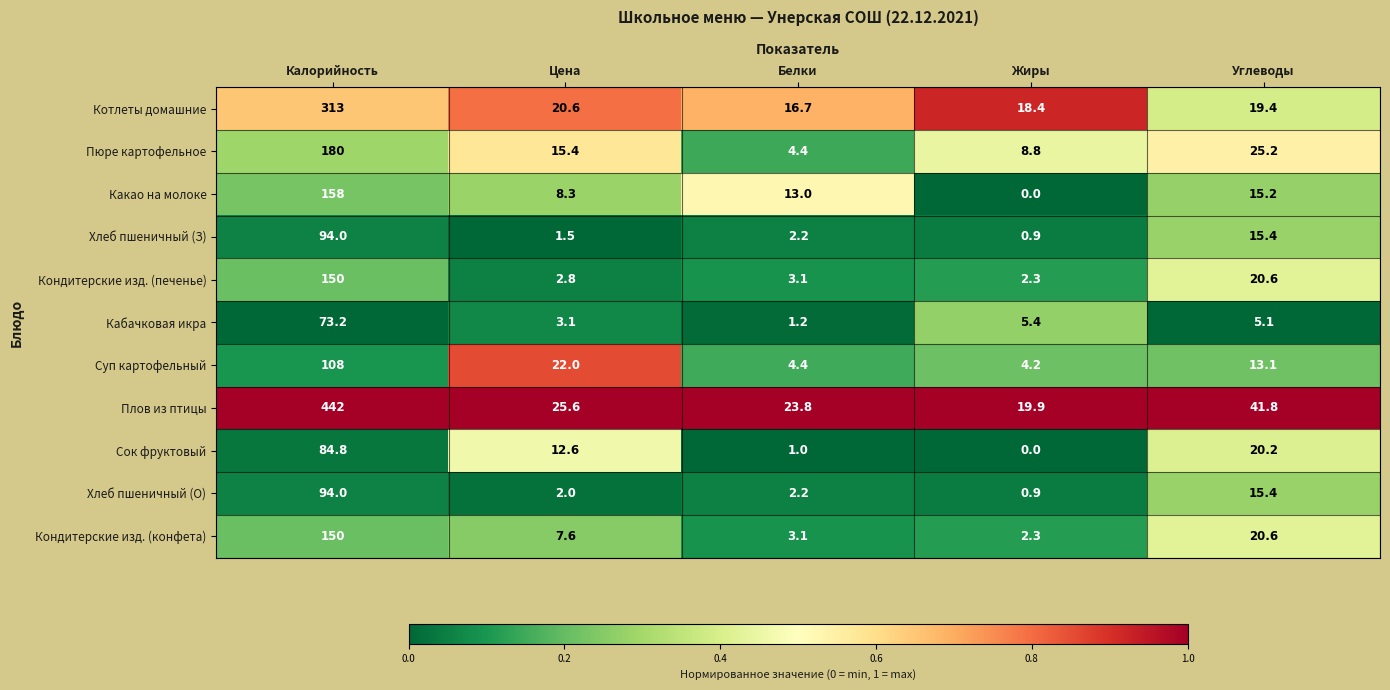

Which series has the largest total across all categories?

Плов из птицы